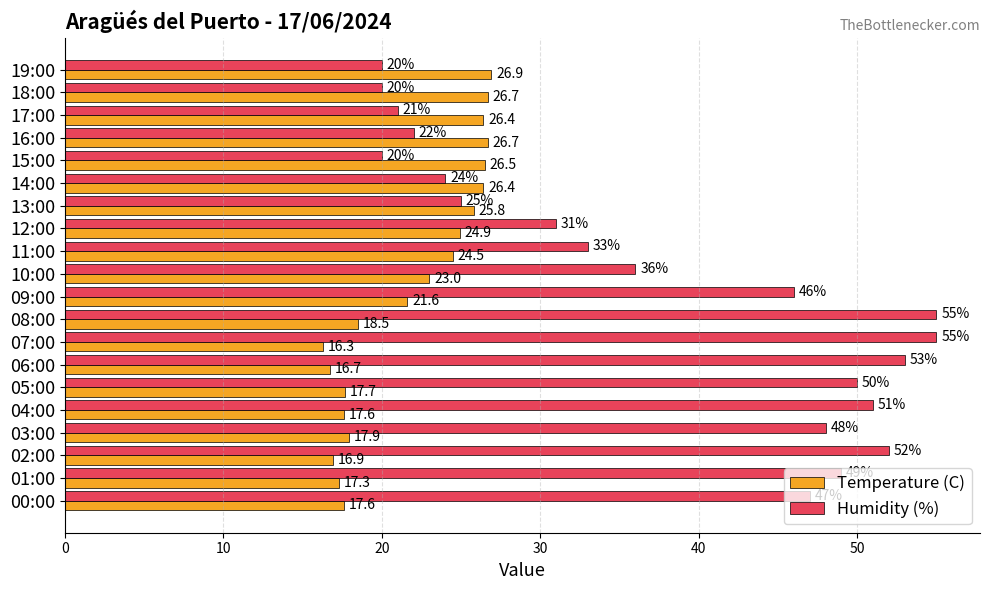

How many data points in Humidity (%) are less than 46?

10